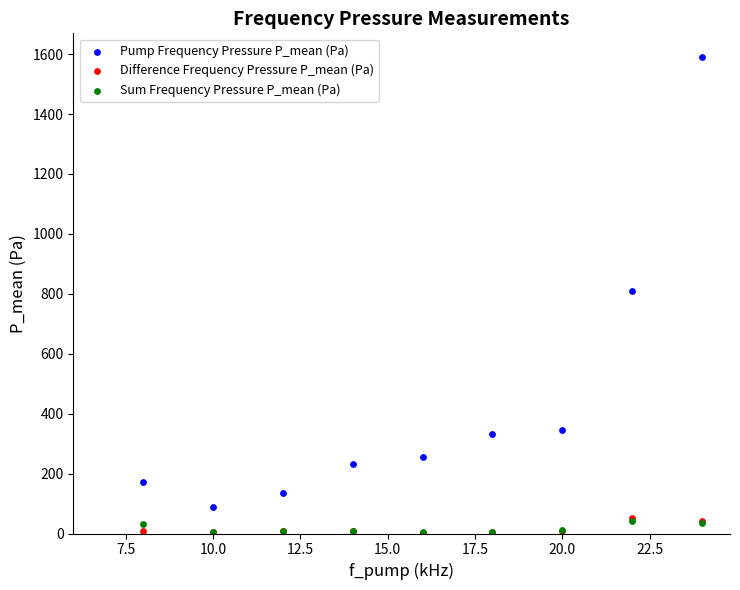

Which series contains the highest Y value?

Pump Frequency Pressure P_mean (Pa)